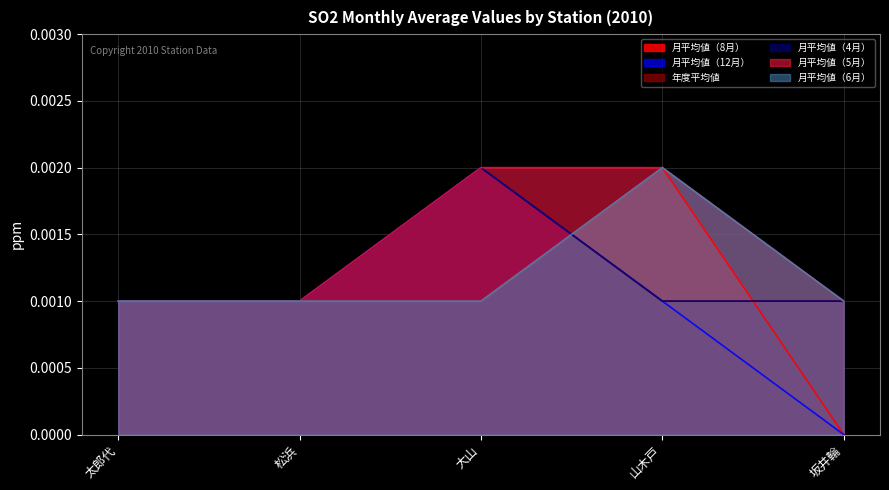

Between 坂井輪 and 松浜, which is larger?

松浜